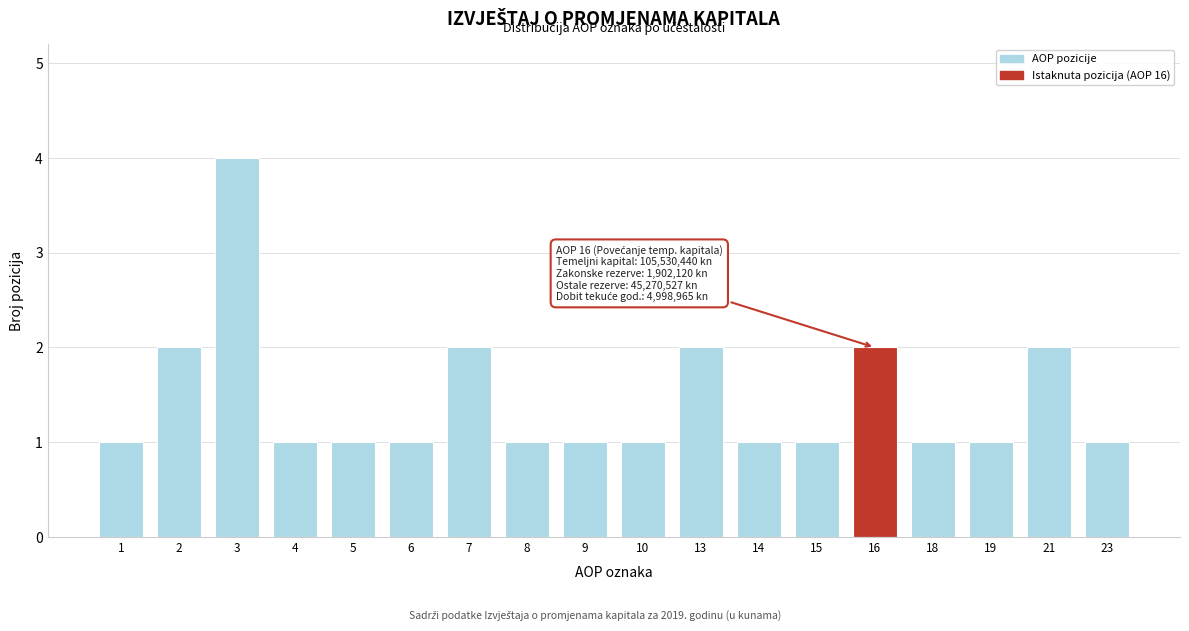

Reading right to left, what are all the values shown in this chart?

1	2	1	1	2	1	1	2	1	1	1	2	1	1	1	4	2	1